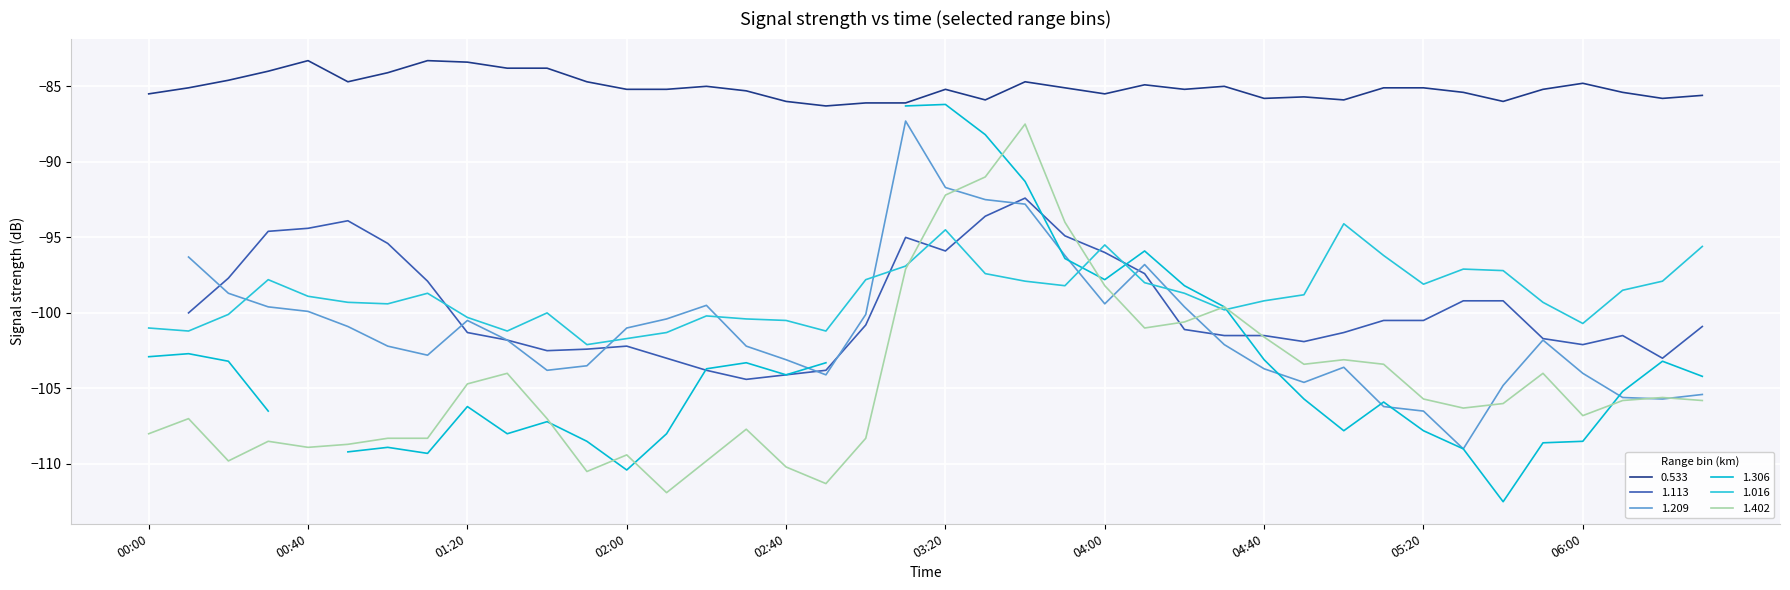

True or false: 1.402 has a value of -108.9 at 00:40.

True